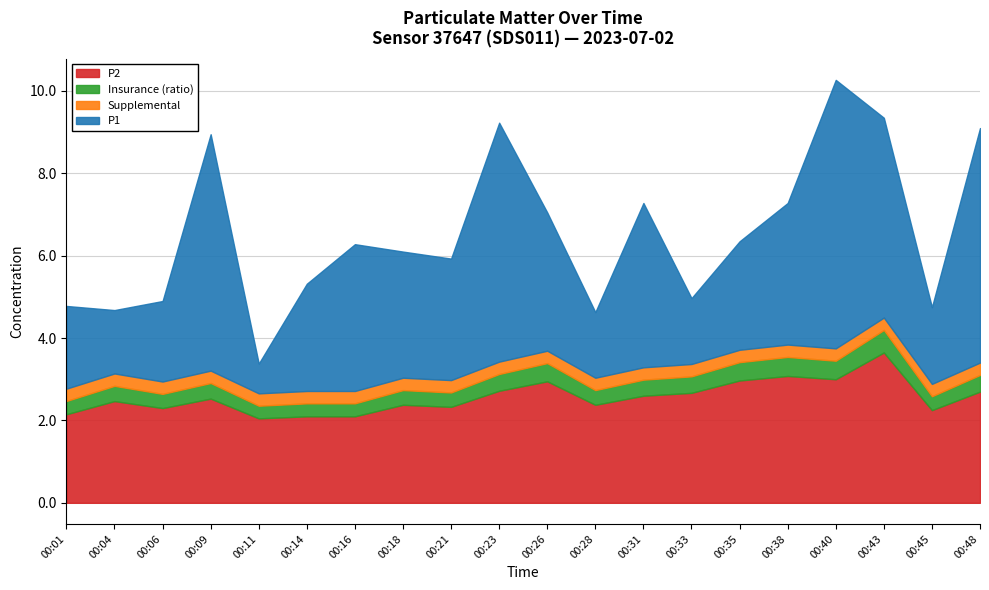

True or false: P2 has a value of 5.1 at 00:38.

False